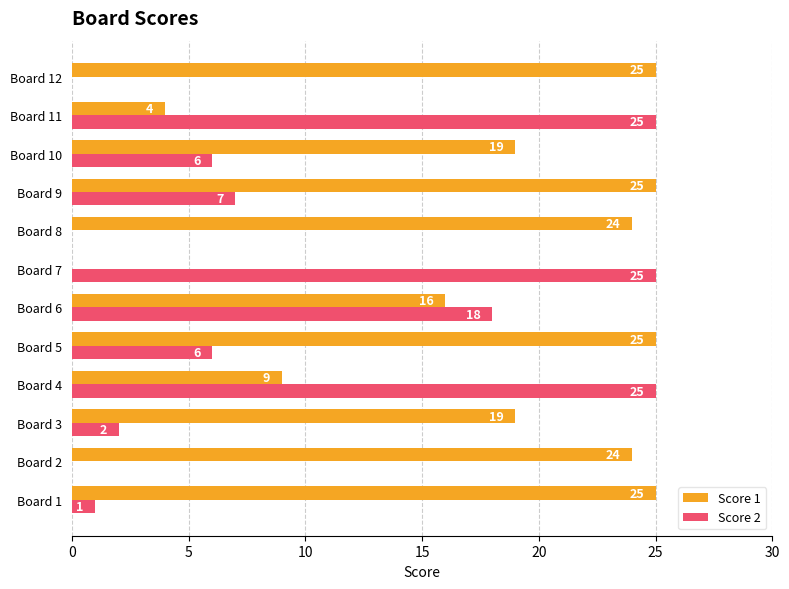

Which series changed the most between Board 11 and Board 12?

Score 2